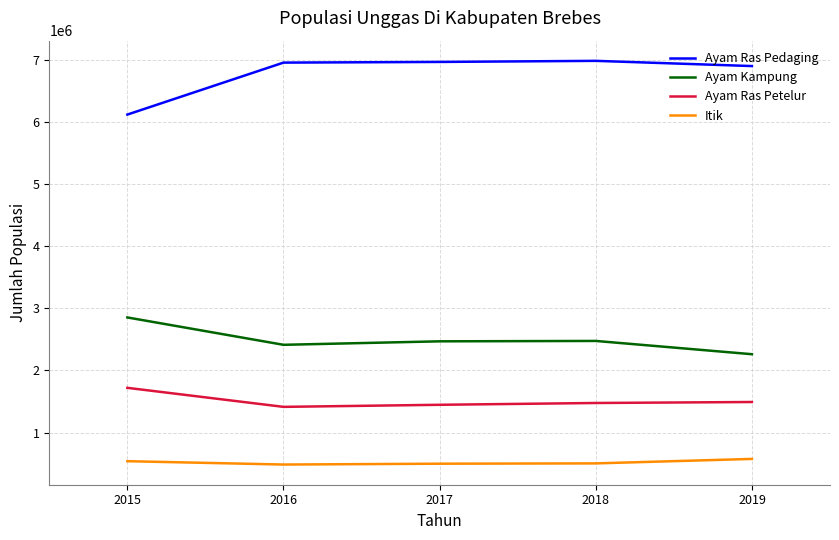

Count the number of categories in the chart.

5